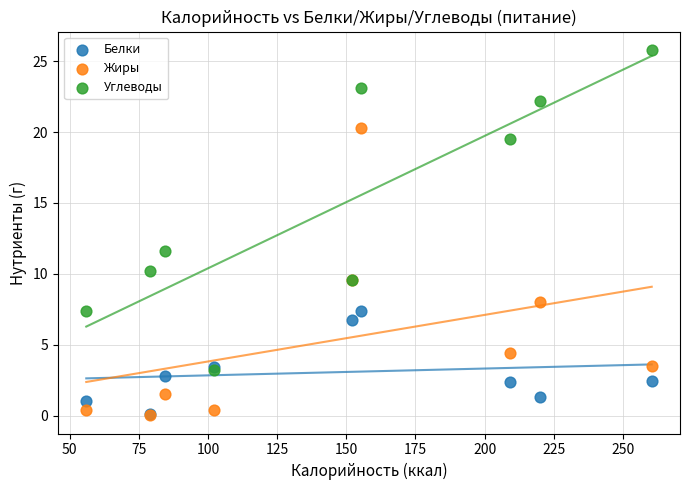

Across all series, what Y value is closest to 12?

11.6